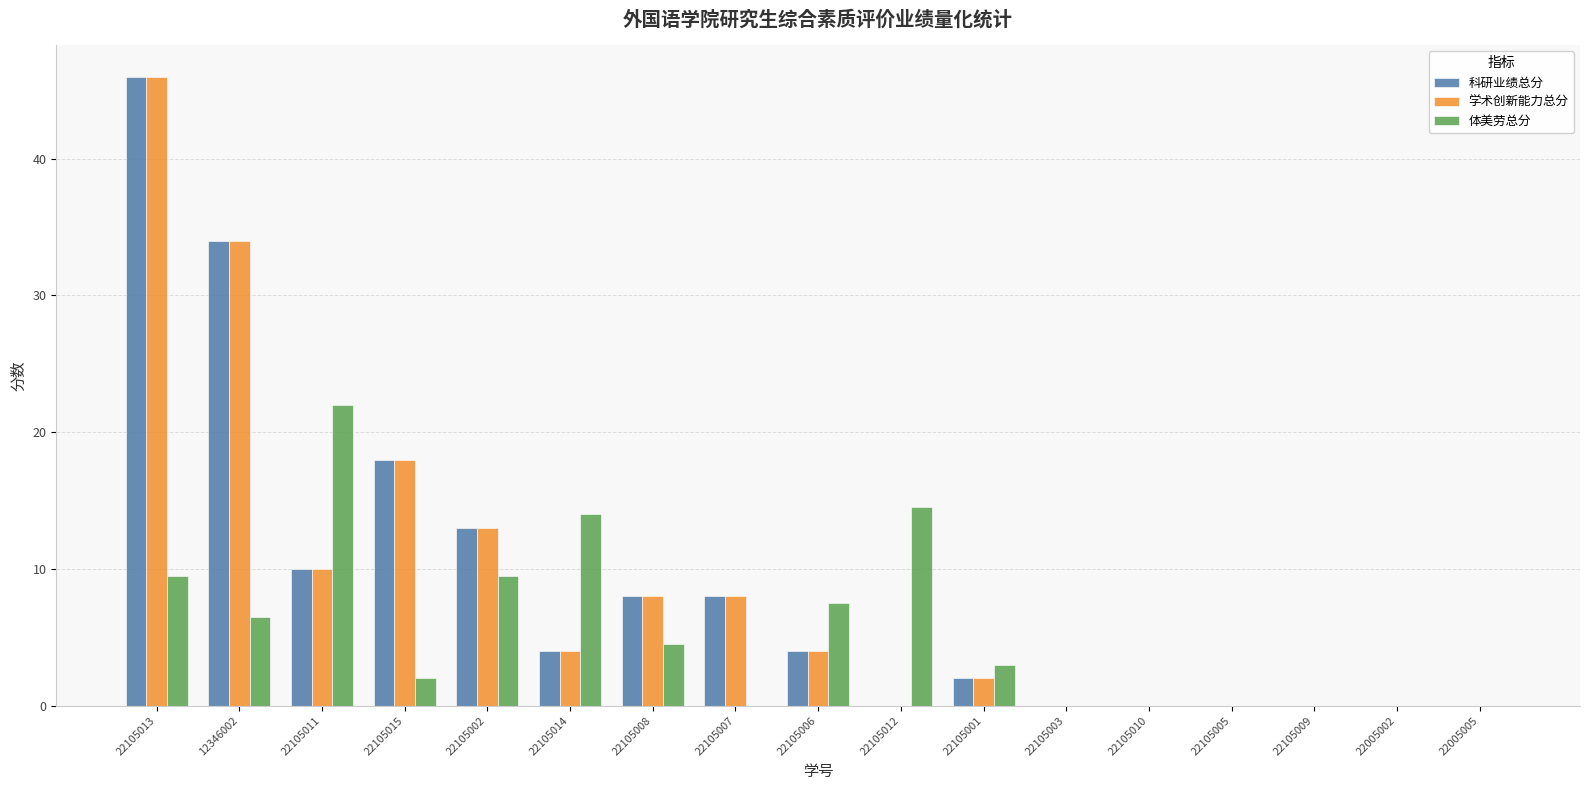

How many categories are shown in the chart?

17